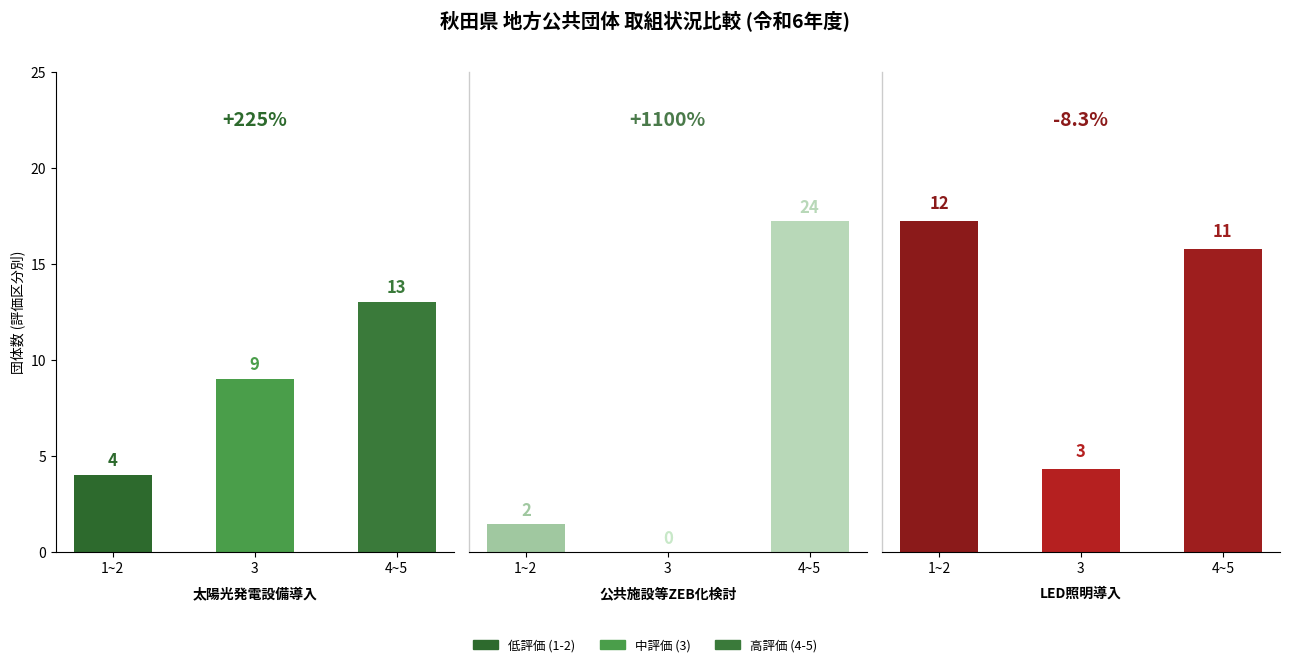

What is the highest value of the 公共施設等ZEB化検討 series?

24